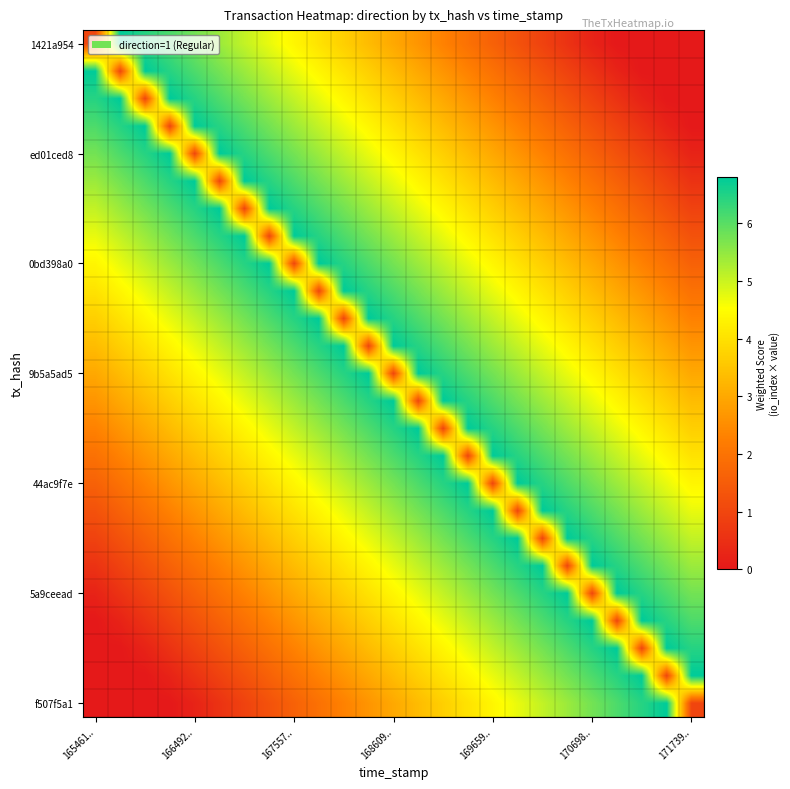

How many distinct data groups are displayed?

25